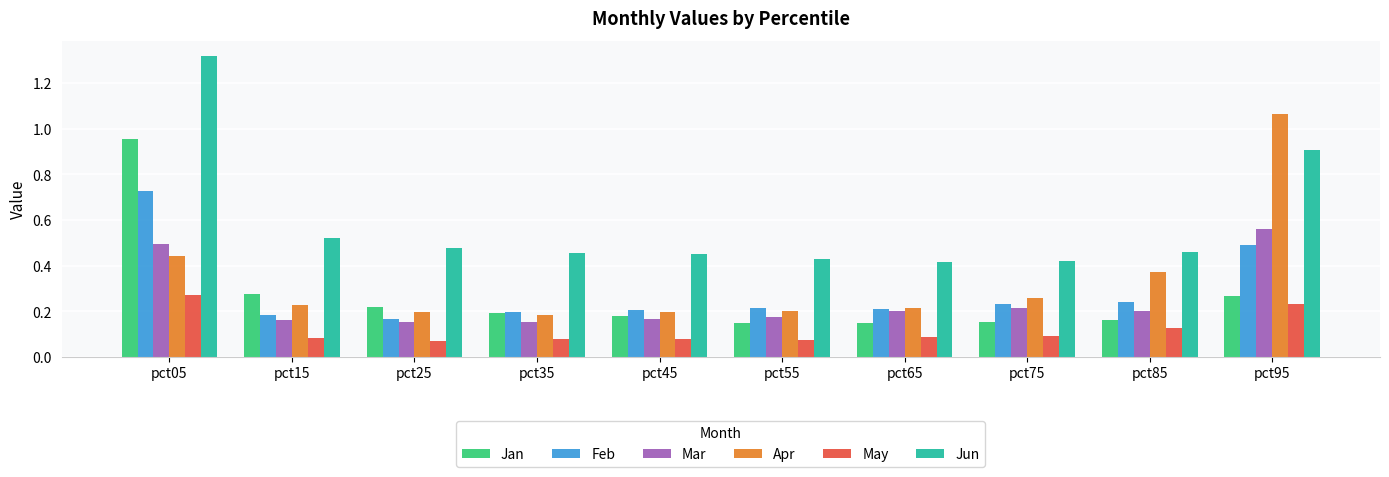

At which category is the sum across all series the highest?

pct05